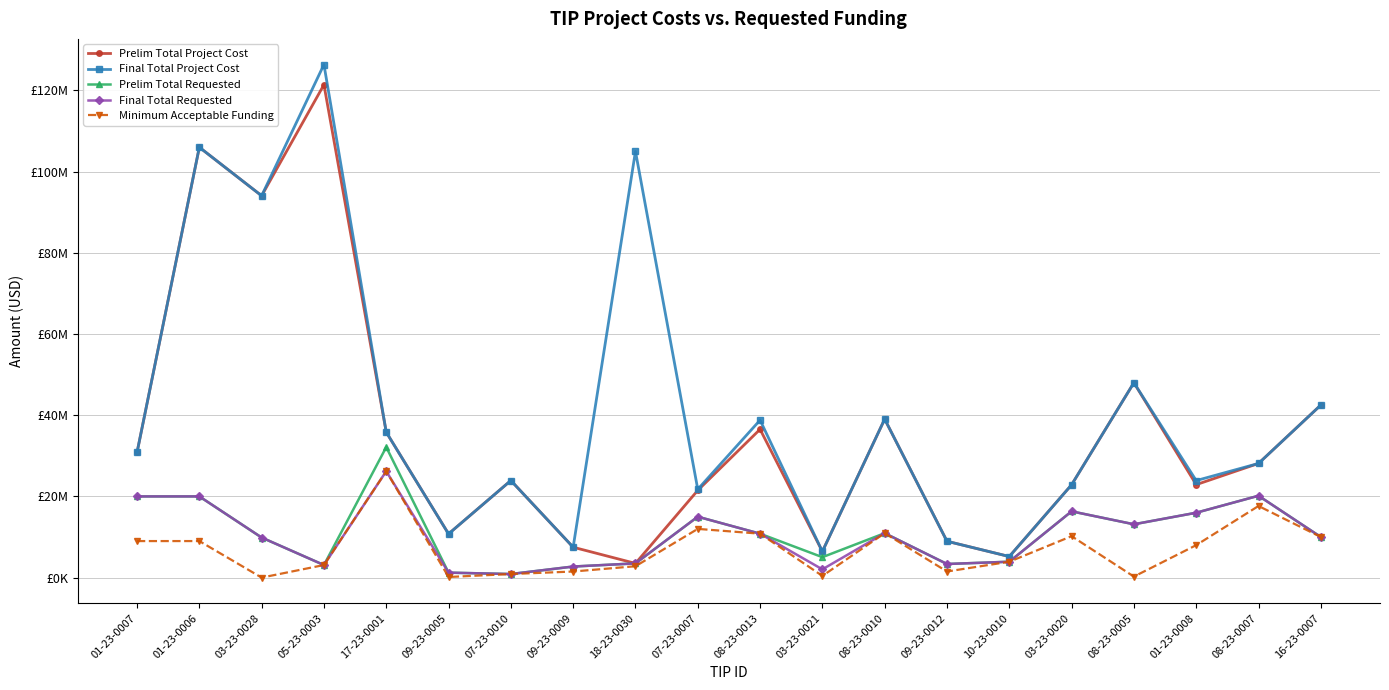

Does the chart display data point markers on the line(s)?

Yes